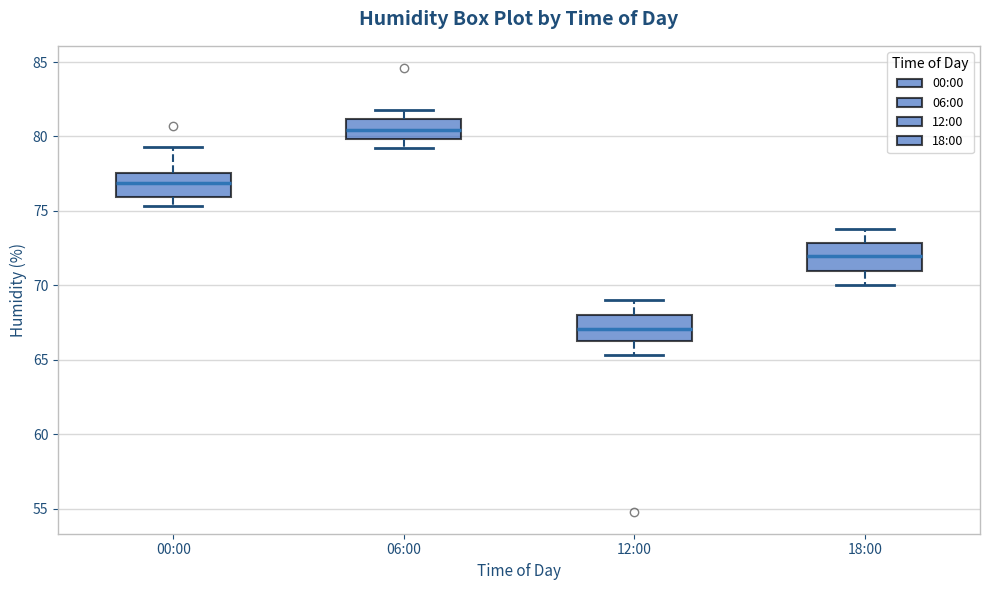

Where is the lower edge of the box for 12:00 on the y-axis? The values are not printed on the chart, so give them approximately, as read against the axis.

66.0